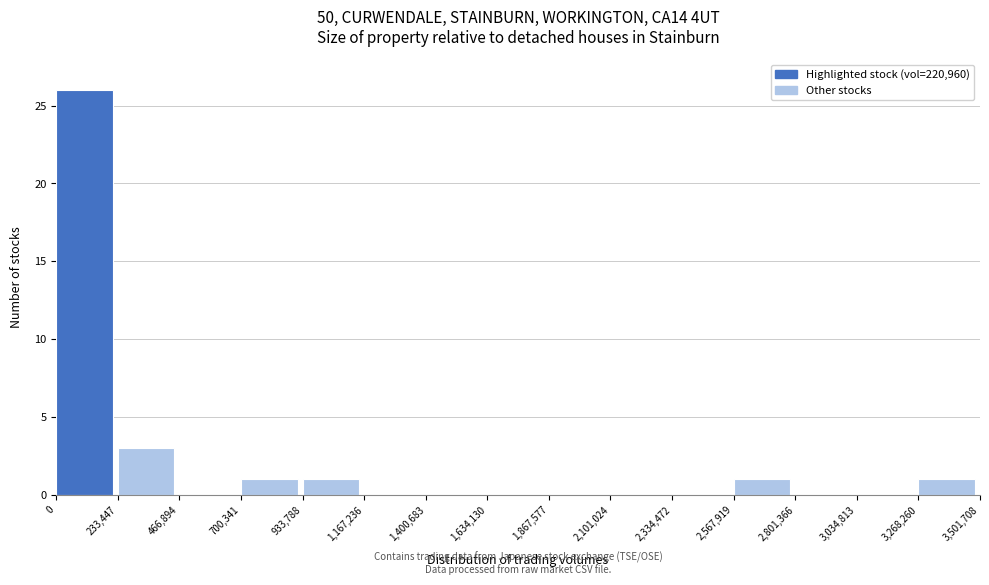

How tall is the bar that spans 2,567,919 to 2,801,366 on the x-axis? The values are not printed on the chart, so give them approximately, as read against the axis.

1